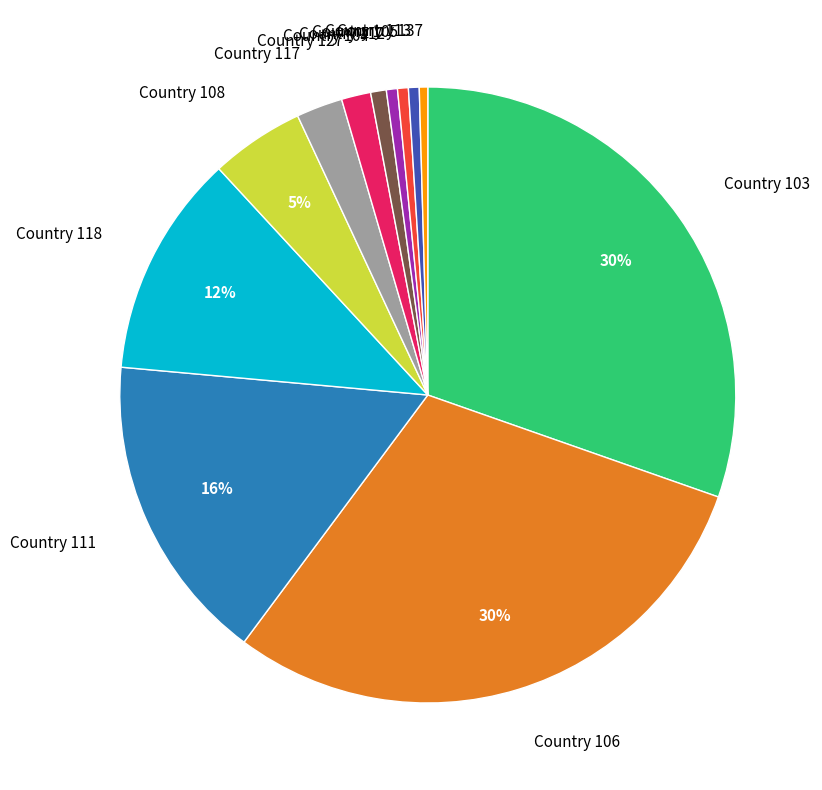

Combined, do Country 104 and Country 113 account for over 50%?

No